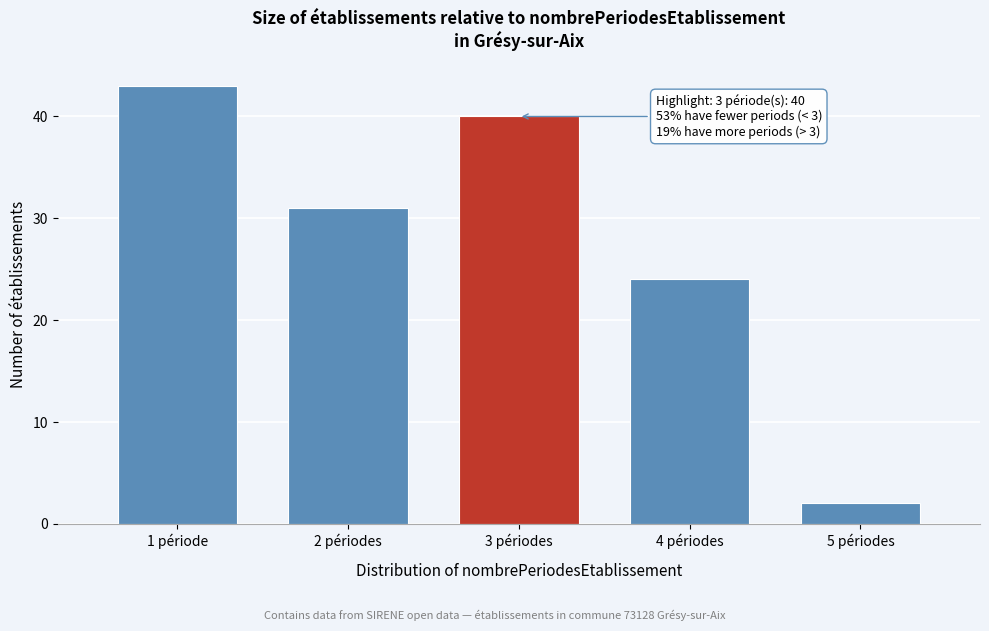

Reading left to right, extract all data points from this chart.

43	31	40	24	2